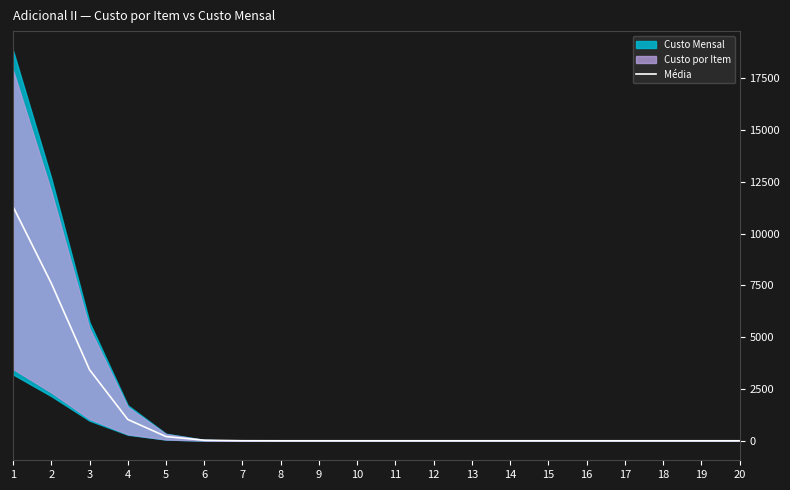

List the labels in order of value, largest first.

1, 2, 3, 4, 5, 6, 7, 8, 9, 10, 11, 12, 13, 14, 15, 16, 17, 18, 19, 20